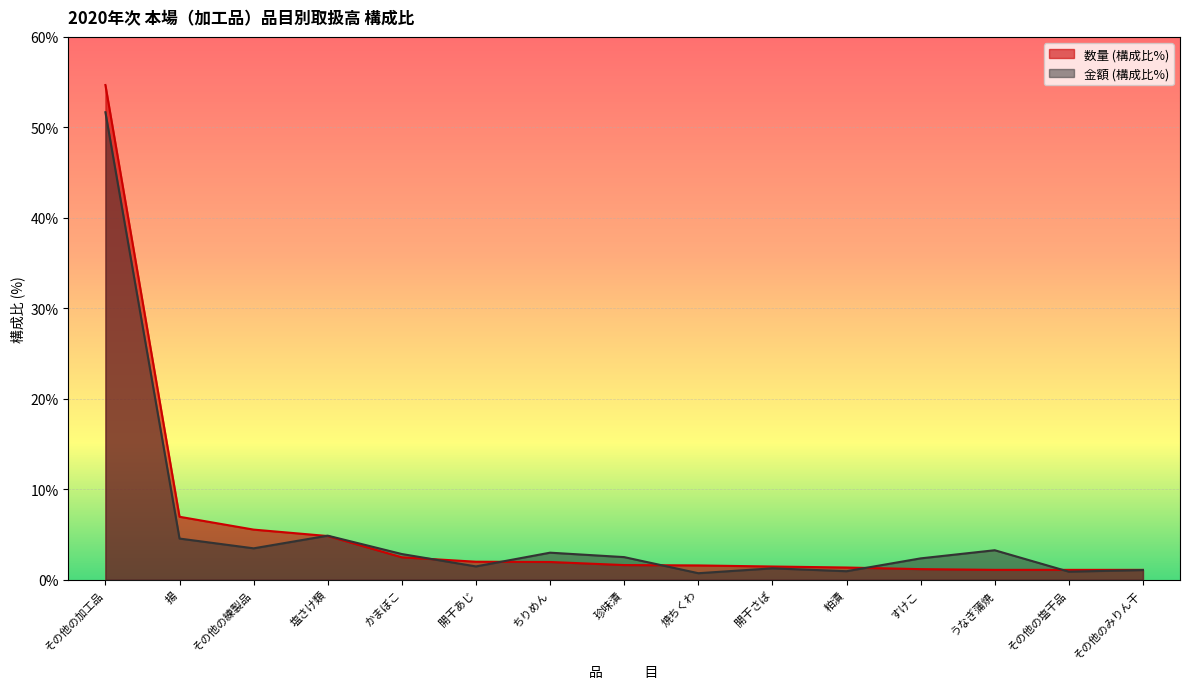

True or false: 金額 (構成比%) has a value of 1.5 at 開干あじ.

True